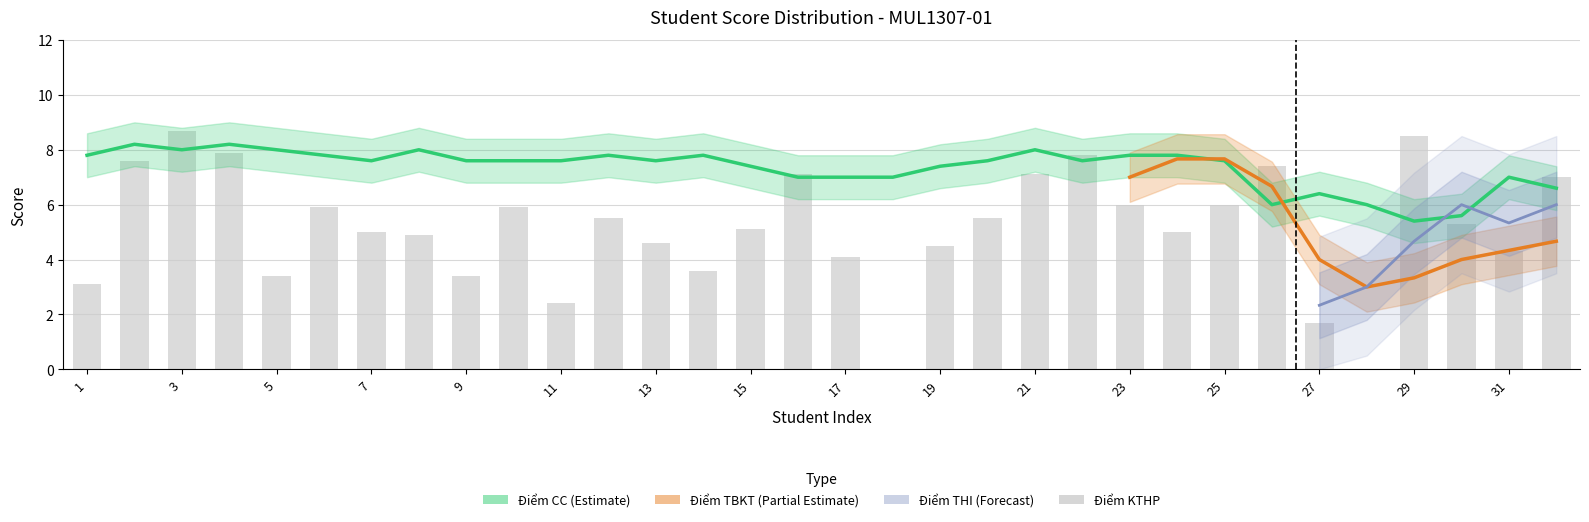

Between 15 and 10, which is larger?

10